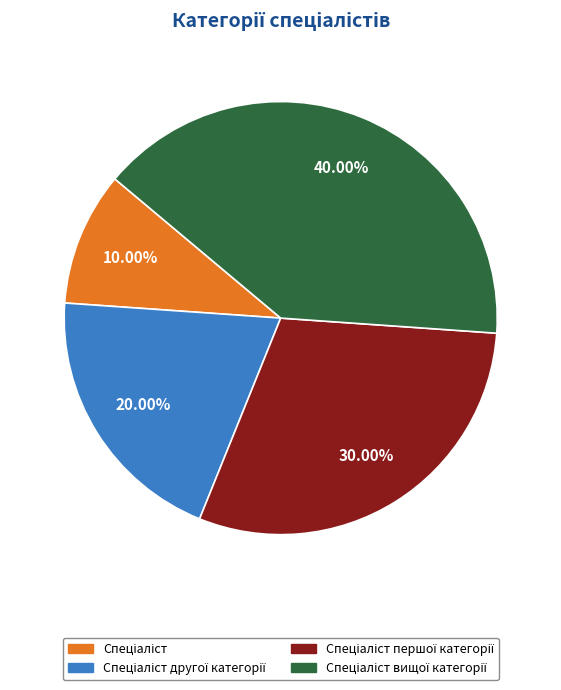

Is there any slice that represents more than half of the pie?

No